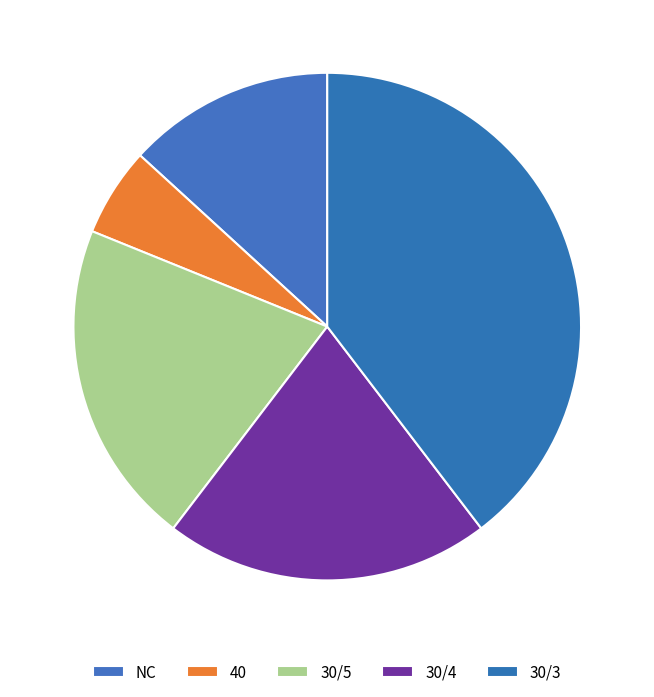

Which has a higher value, 30/3 or 30/5?

30/3